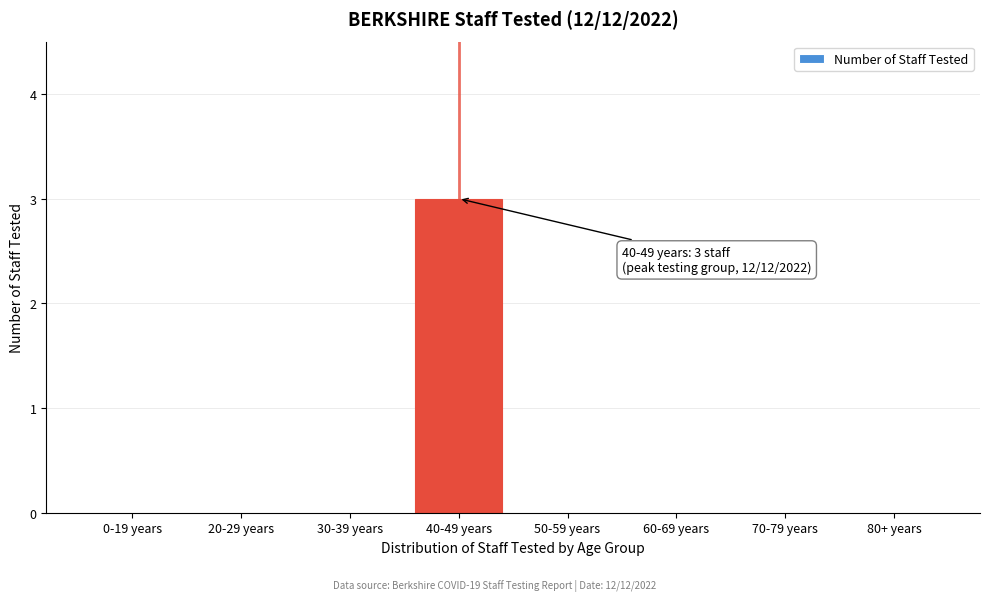

Reading right to left, transcribe all the data shown in this chart.

80+ years=0	70-79 years=0	60-69 years=0	50-59 years=0	40-49 years=3	30-39 years=0	20-29 years=0	0-19 years=0